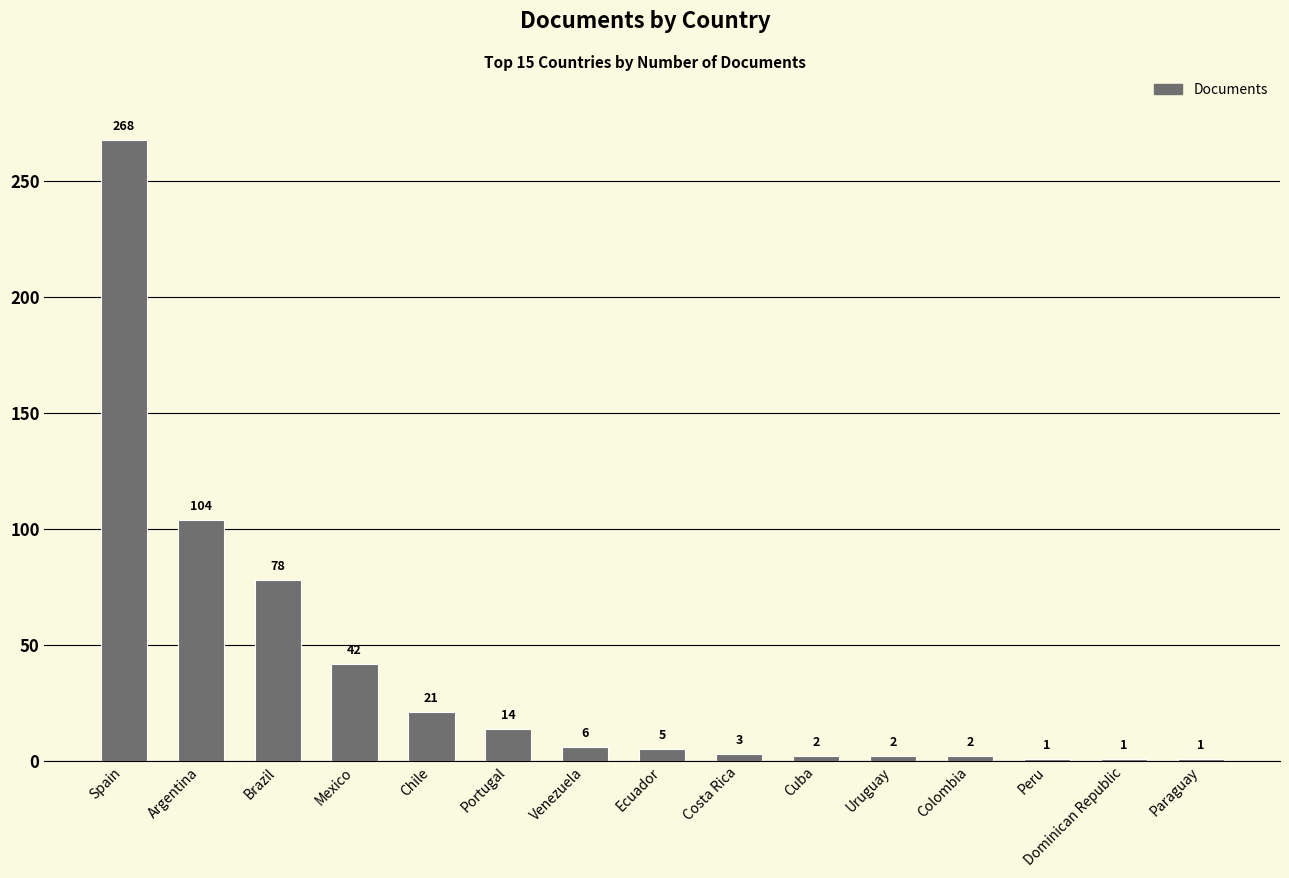

Reading left to right, extract all data points from this chart.

268	104	78	42	21	14	6	5	3	2	2	2	1	1	1